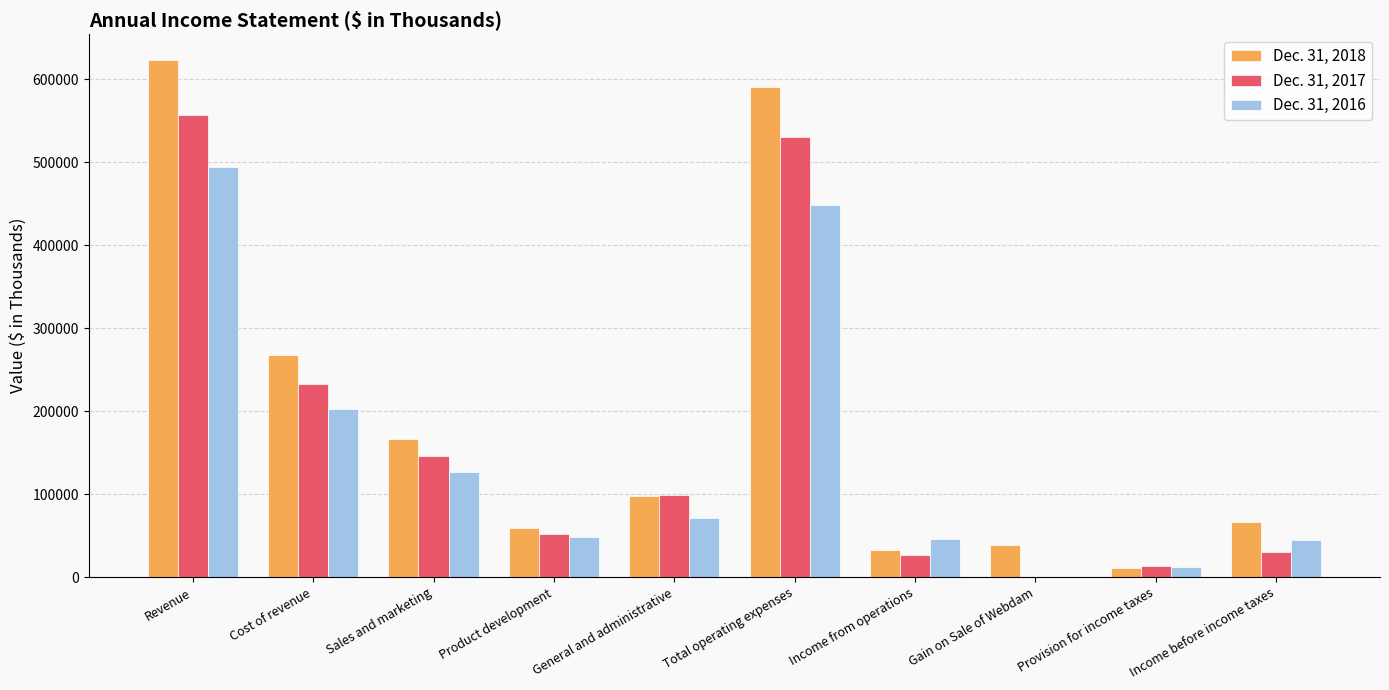

Which category has the highest value in the Dec. 31, 2017 series?

Revenue